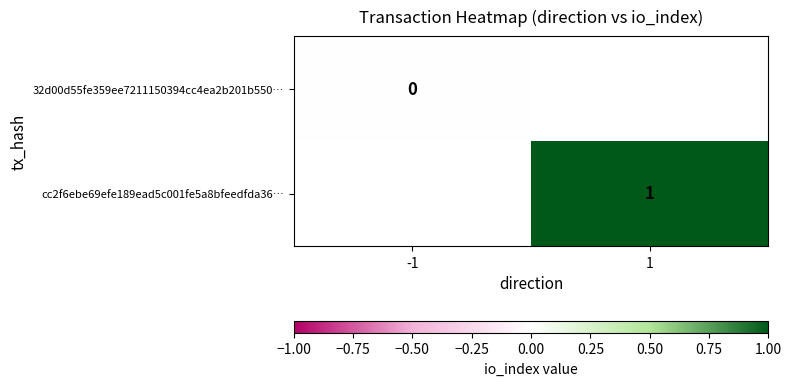

Rank the categories by 32d00d55fe359ee7211150394cc4ea2b201b550… value from lowest to highest.

-1, 1